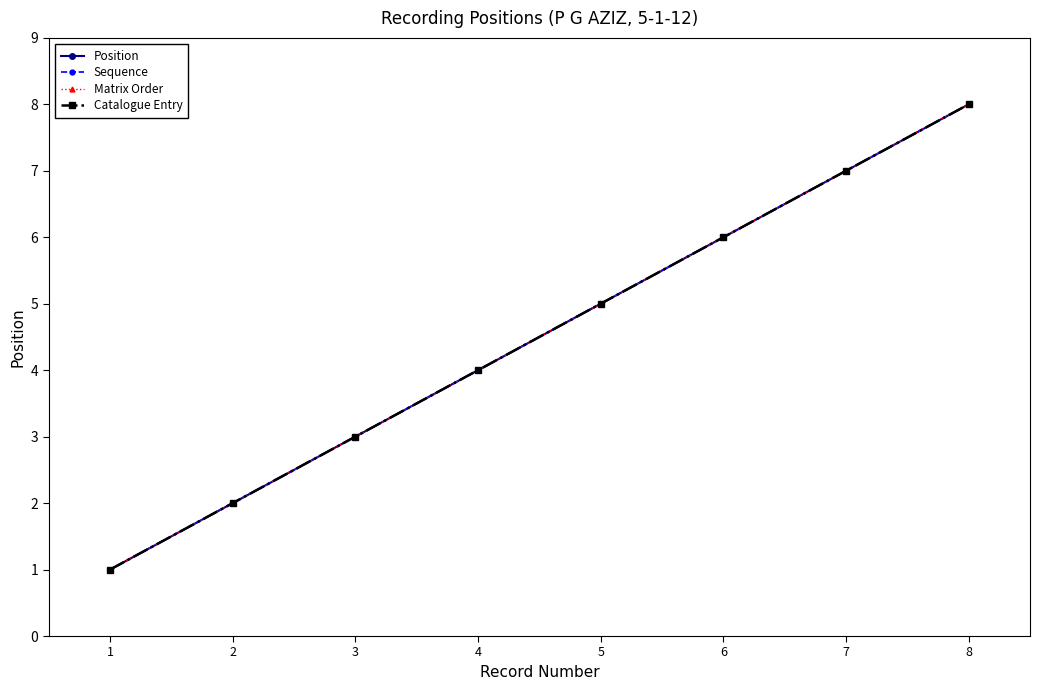

What are all the series names shown in the legend?

Position, Sequence, Matrix Order, Catalogue Entry